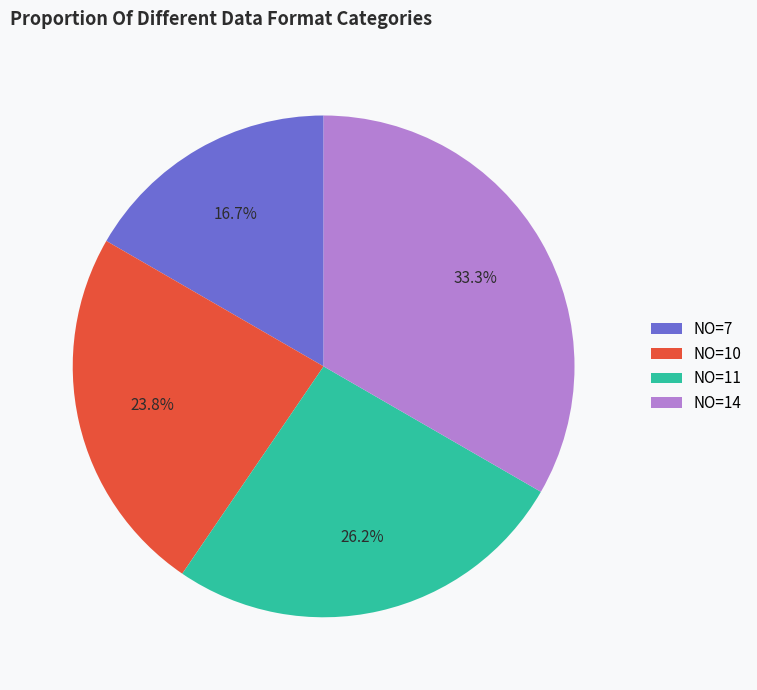

Between NO=14 and NO=7, which is larger?

NO=14